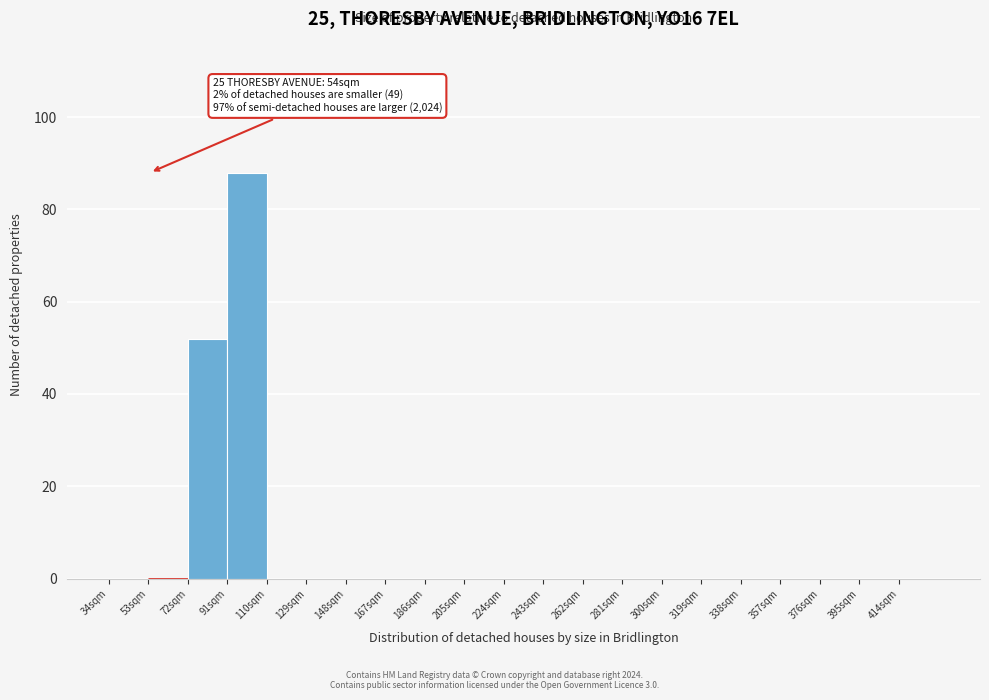

Which range on the x-axis has the tallest bar?

91 to 110